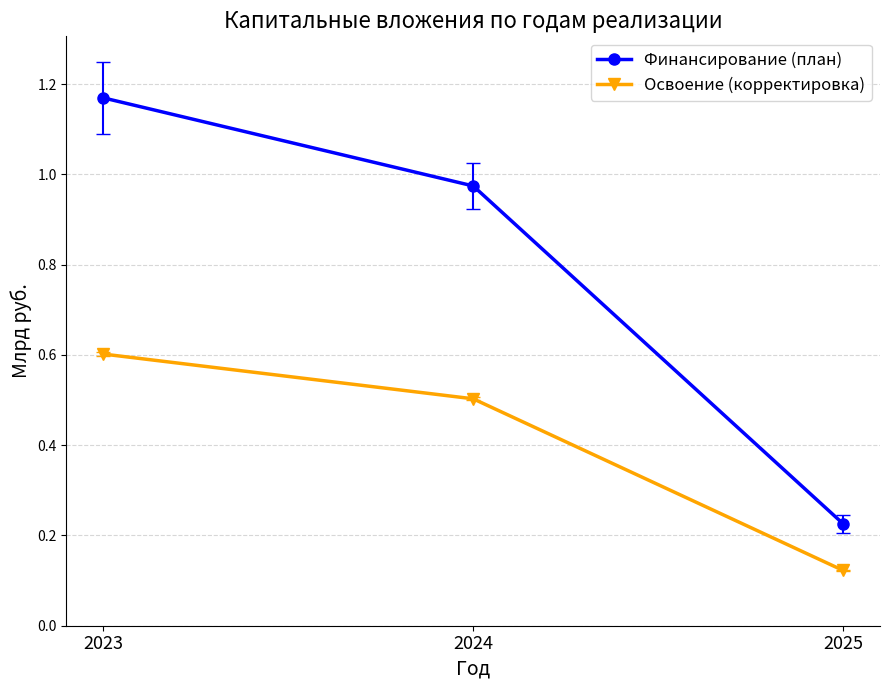

At which category does the chart reach its minimum across all series?

2025